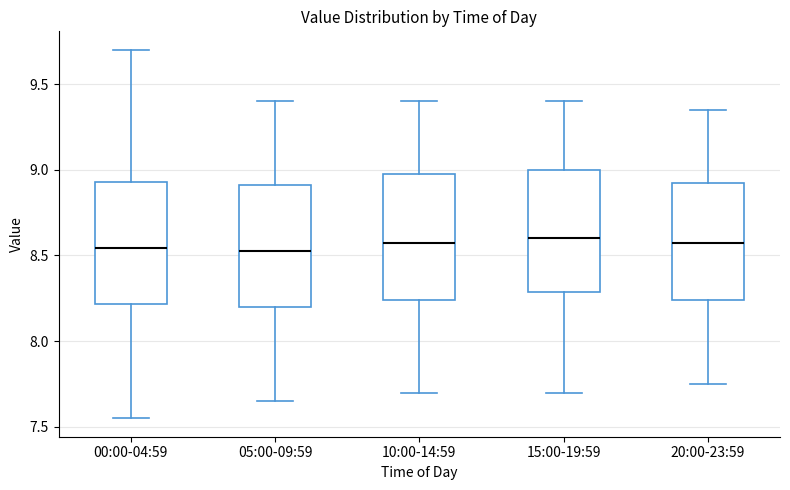

Reading left to right, read every box against the y-axis: the position of its median line, the range the box covers, and the ends of its whiskers. The values are not printed on the chart, so give them approximately, as read against the axis.

00:00-04:59: median 8.55, box 8.20 to 8.95, whiskers 7.55 to 9.70
05:00-09:59: median 8.55, box 8.20 to 8.90, whiskers 7.65 to 9.40
10:00-14:59: median 8.60, box 8.25 to 9.00, whiskers 7.70 to 9.40
15:00-19:59: median 8.60, box 8.30 to 9.00, whiskers 7.70 to 9.40
20:00-23:59: median 8.60, box 8.25 to 8.95, whiskers 7.75 to 9.35